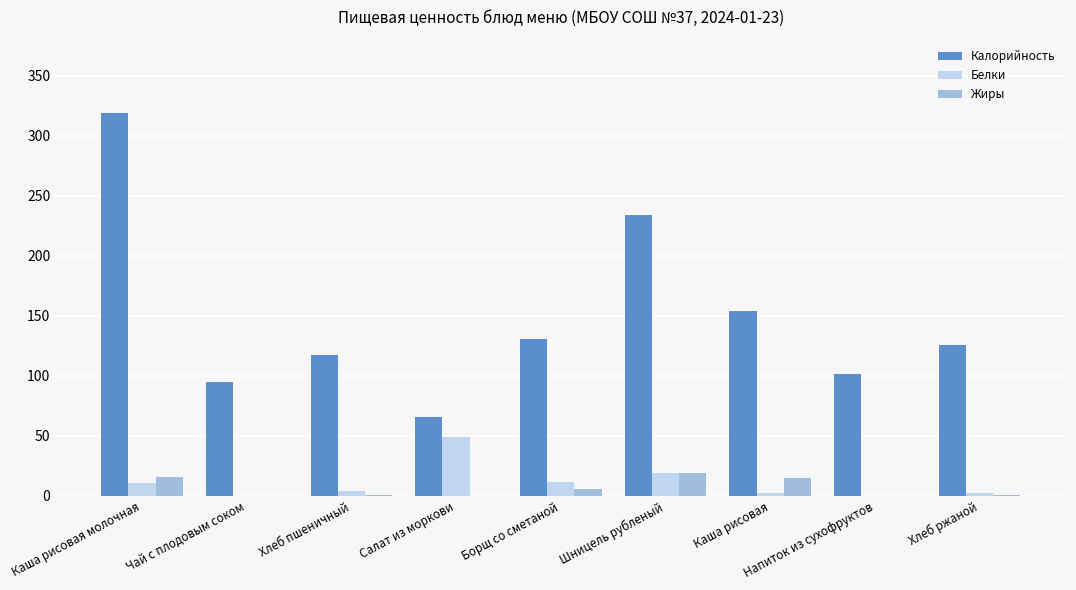

Between Салат из моркови and Каша рисовая, which series saw the biggest shift?

Калорийность